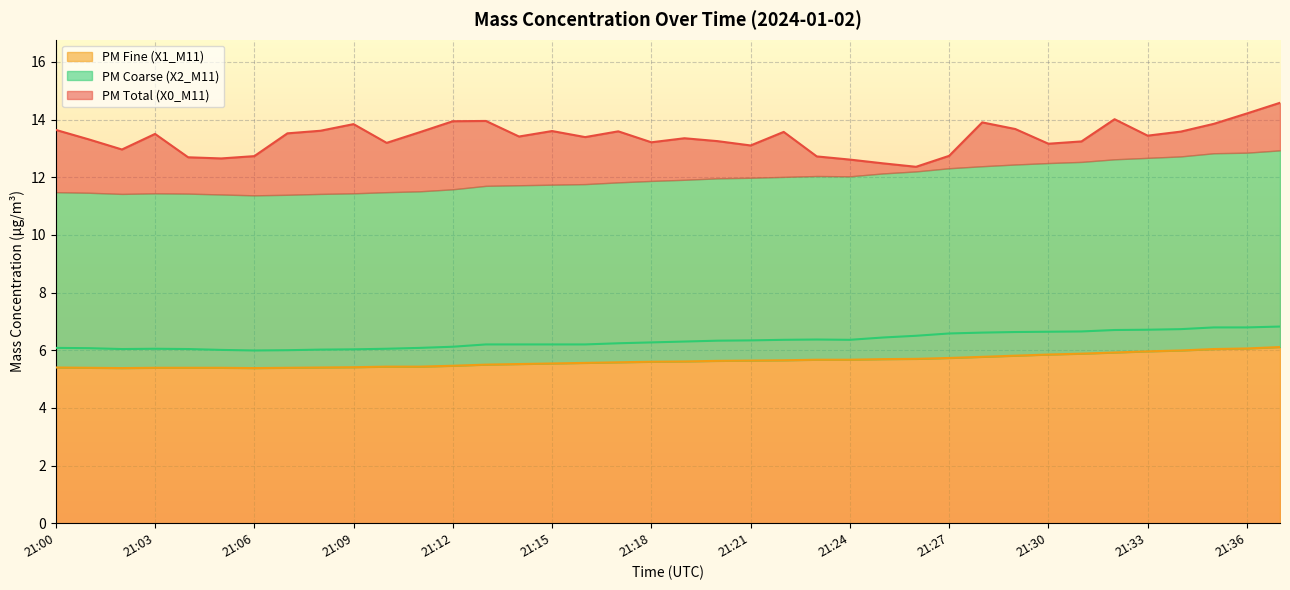

What are all the series names shown in the legend?

X0_M11, X1_M11, X2_M11